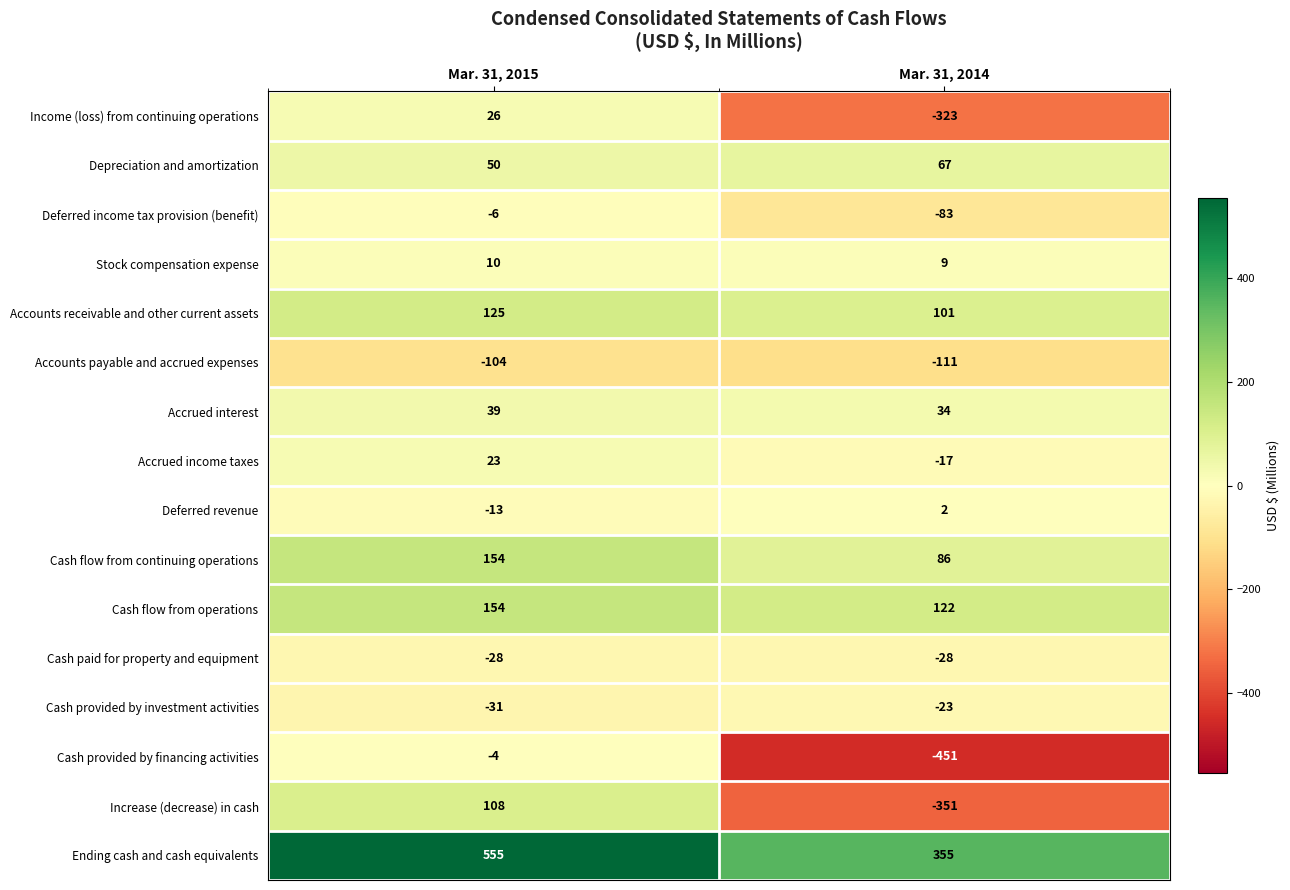

How many values in the Stock compensation expense series are below 10?

1